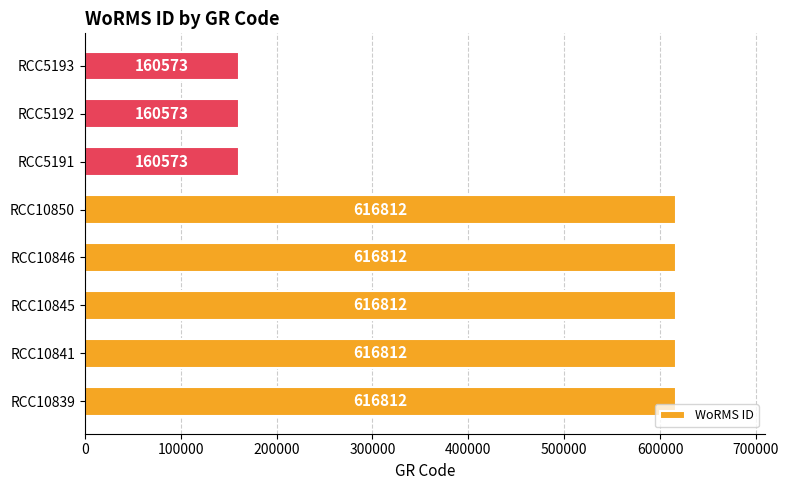

How many bars are there in total?

8